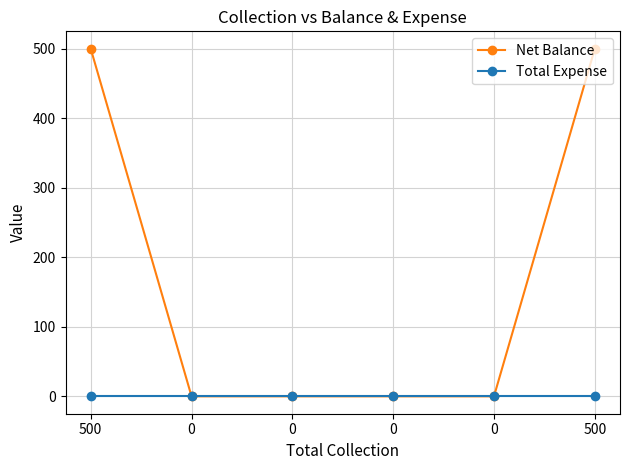

True or false: Total Expense and Net Balance intersect in this chart.

False